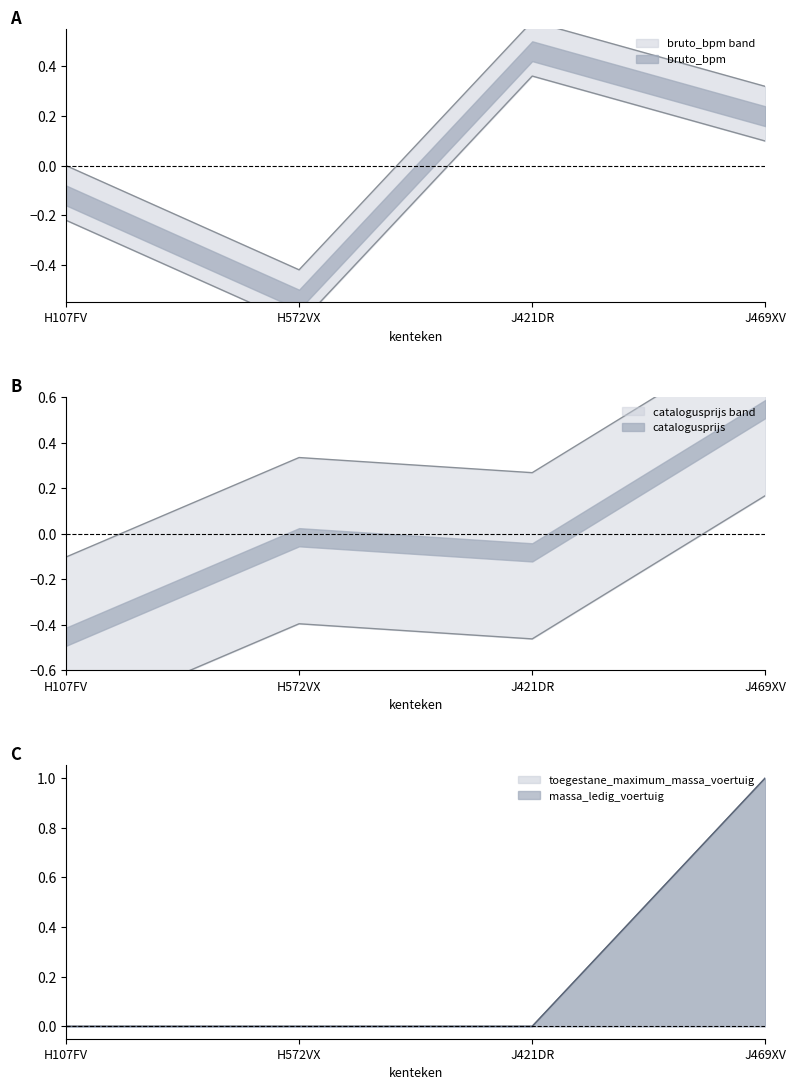

What is the total value across all series at J421DR?

0.8